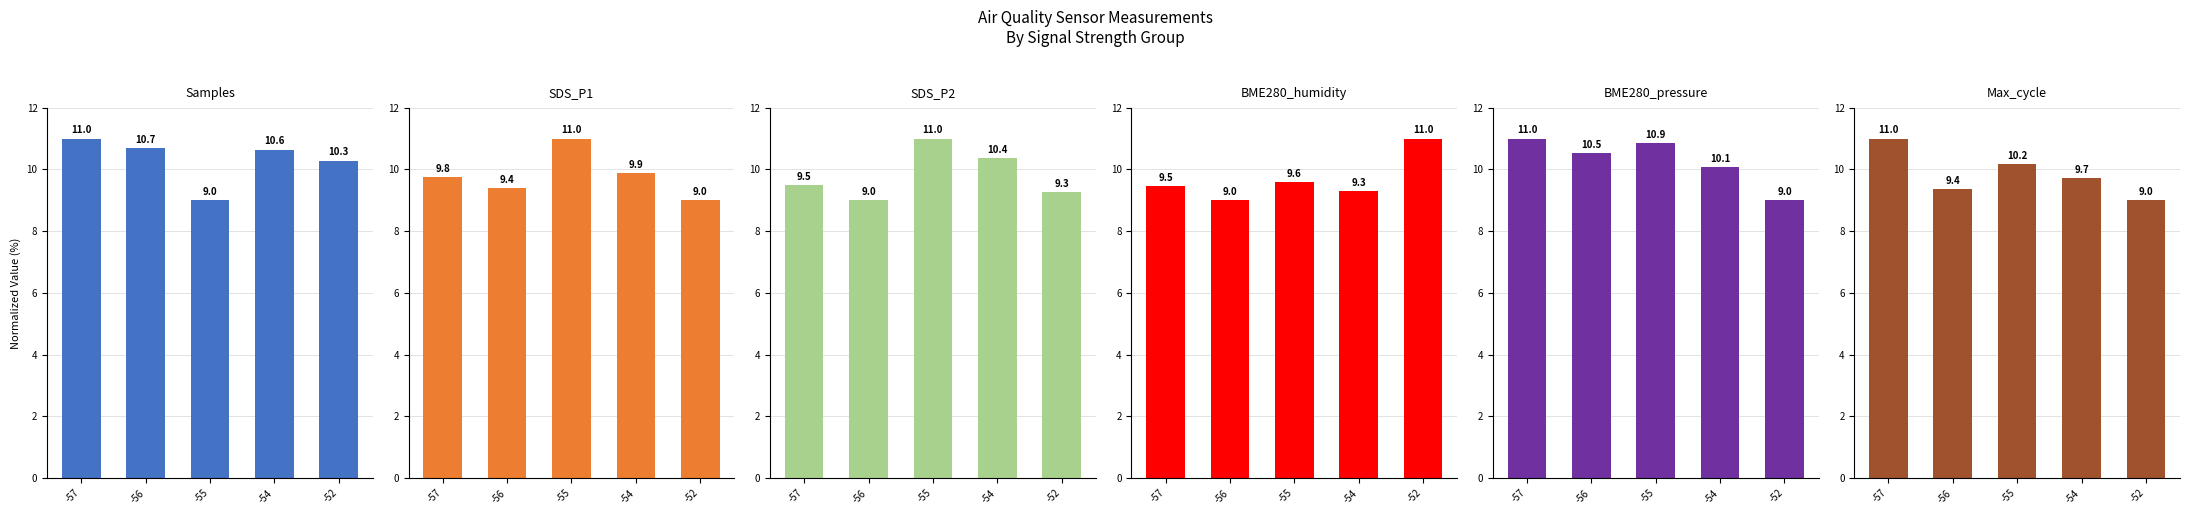

Is it true that SDS_P1 equals 9.4 at -56?

True